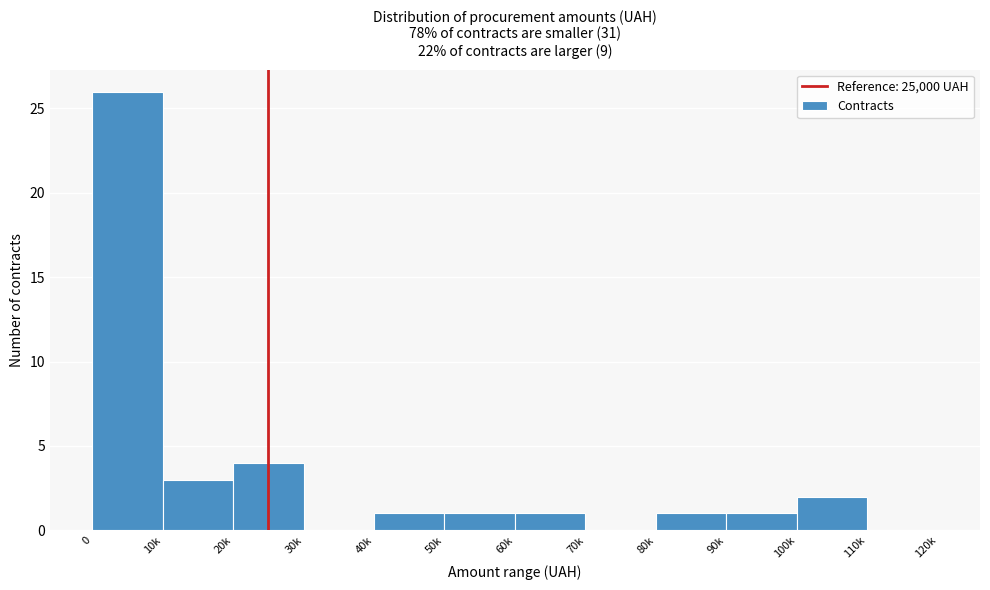

Reading left to right, list all the values displayed in this chart.

0=26	10k=3	20k=4	30k=0	40k=1	50k=1	60k=1	70k=0	80k=1	90k=1	100k=2	110k=0